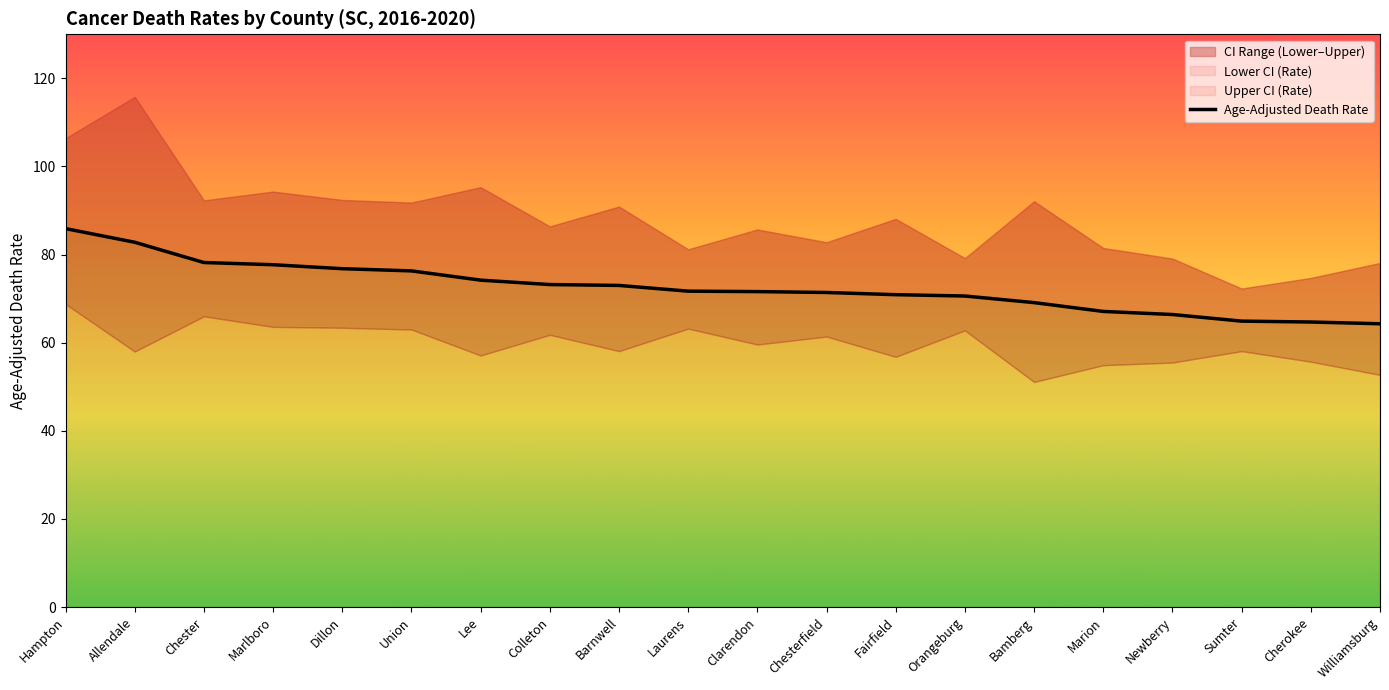

What is the label of the 6th point from the right?

Bamberg